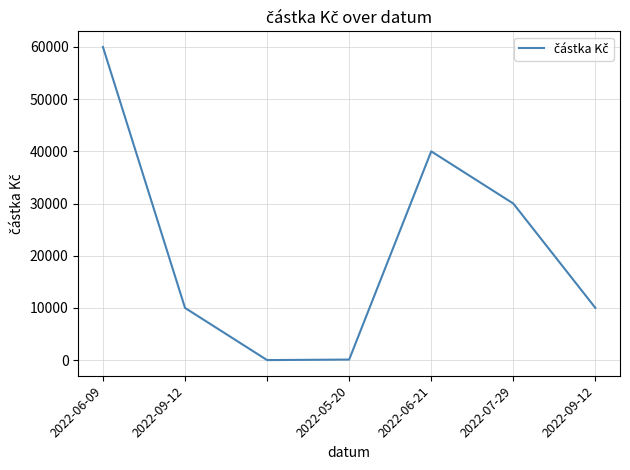

How many interior local valleys (lower than both neighbors) does the data have?

1